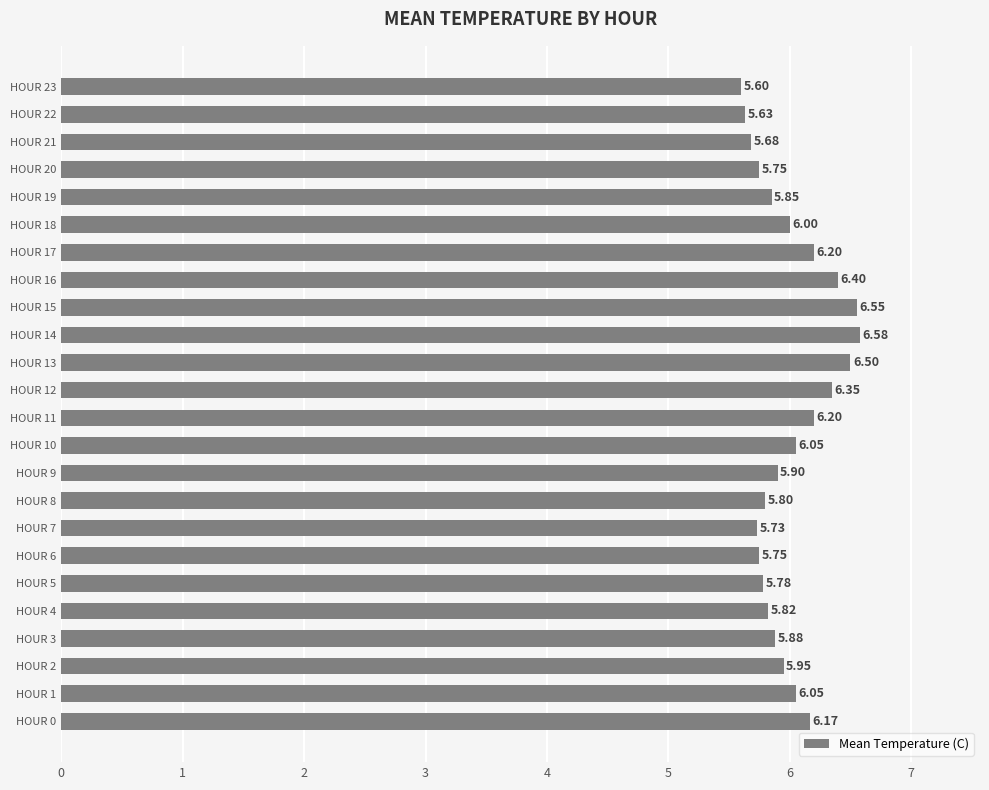

What is the sum of all values?

144.2